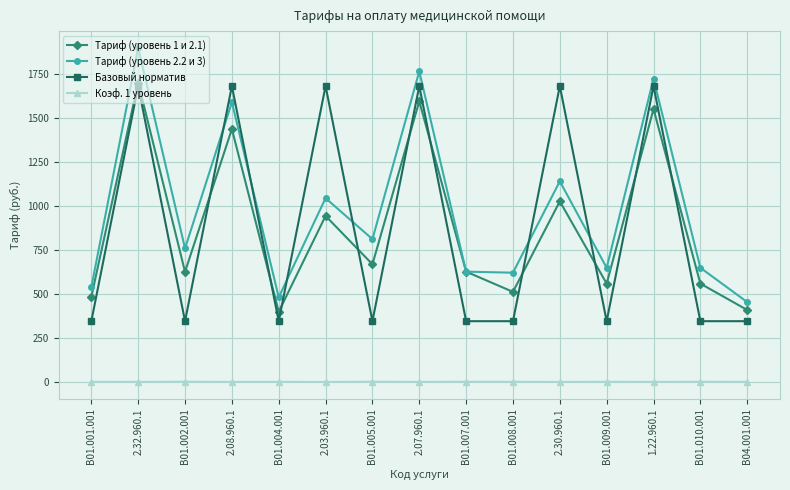

Where is Тариф (уровень 1 и 2.1) nearest to the value 1051?

2.30.960.1